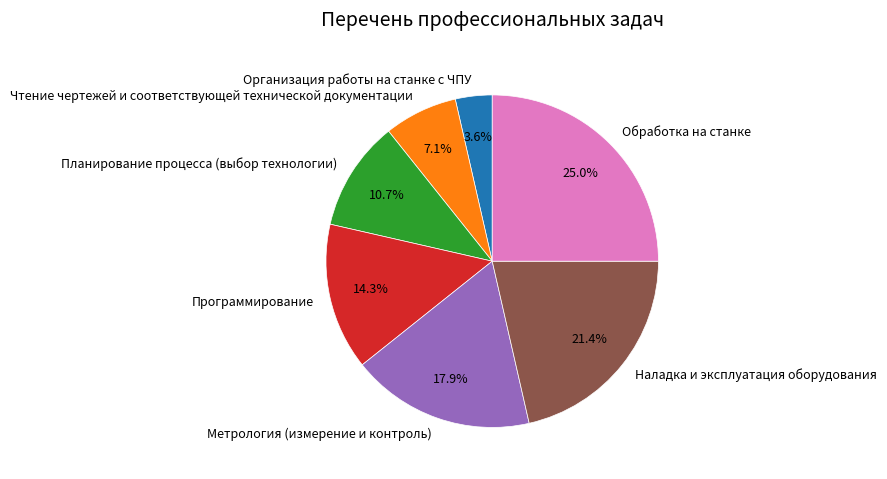

How many segments does this pie chart have?

7